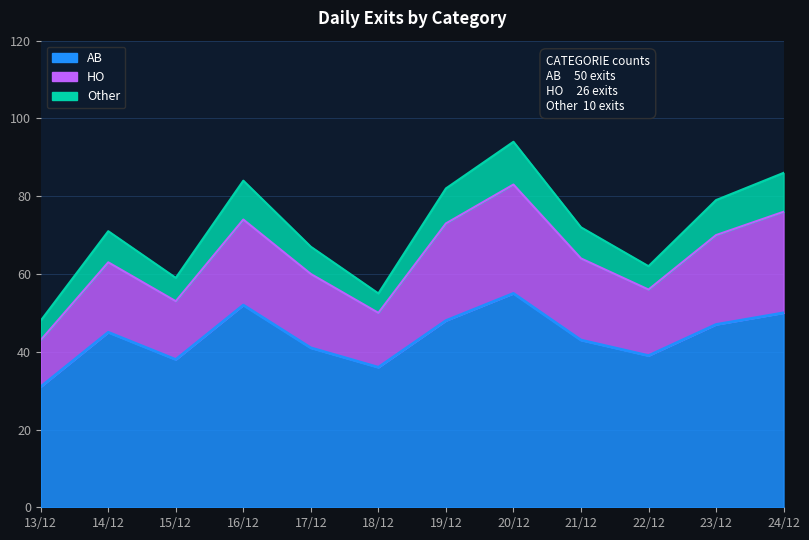

What position from the left is 15/12?

3